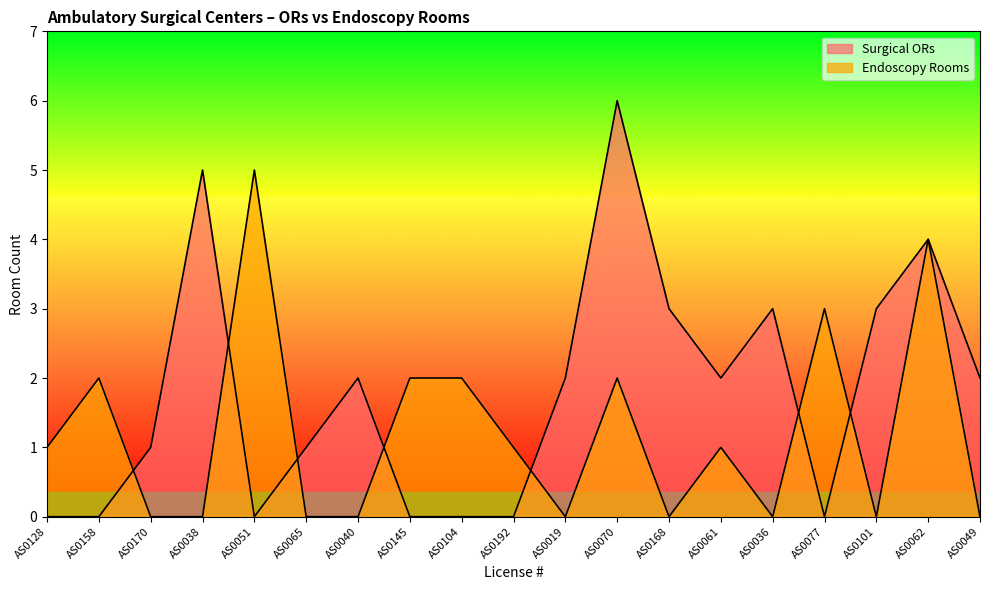

What is the sum of the Surgical ORs values at AS0036 and AS0128?

3